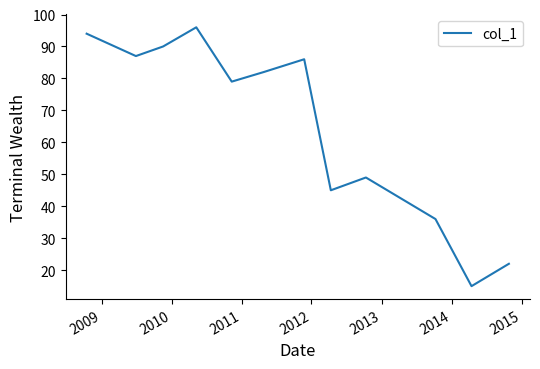

Reading left to right, list all the values displayed in this chart.

94	87	90	96	79	82	86	45	49	36	15	22